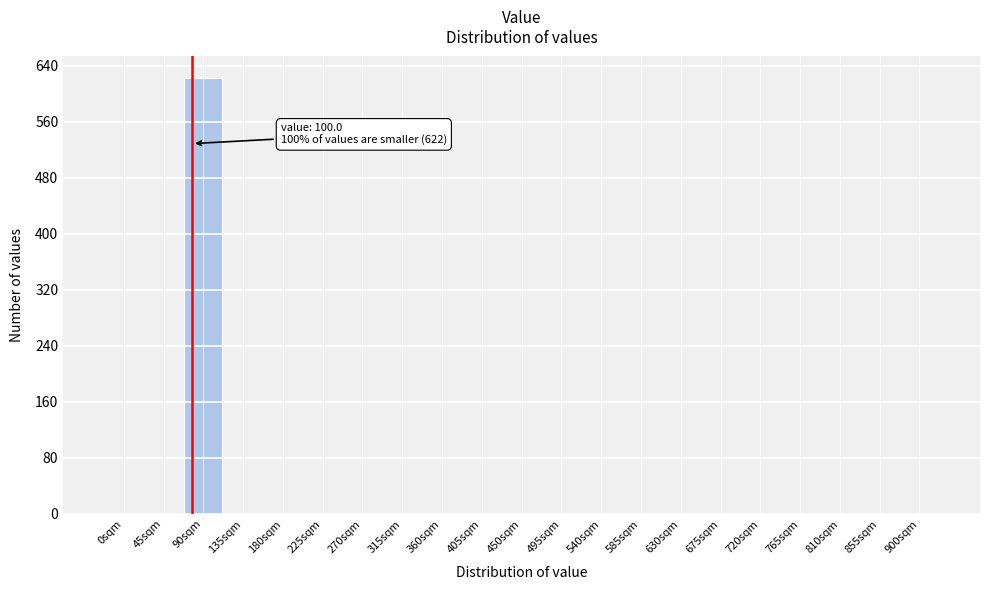

Reading left to right, list all the values displayed in this chart.

0sqm=0	45sqm=0	90sqm=622	135sqm=0	180sqm=0	225sqm=0	270sqm=0	315sqm=0	360sqm=0	405sqm=0	450sqm=0	495sqm=0	540sqm=0	585sqm=0	630sqm=0	675sqm=0	720sqm=0	765sqm=0	810sqm=0	855sqm=0	900sqm=0